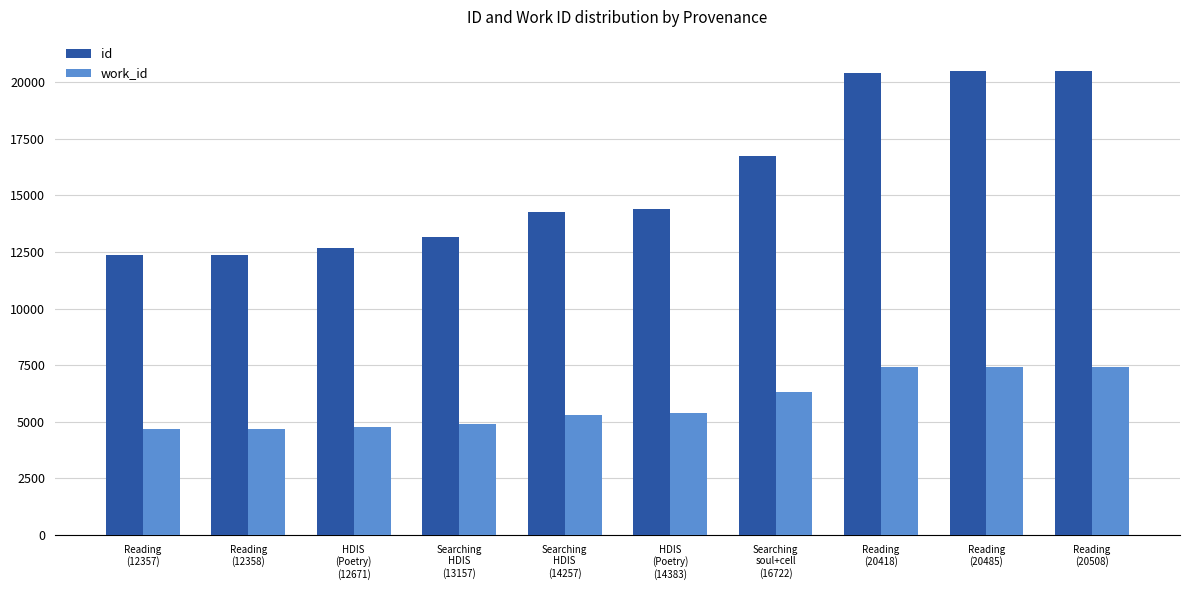

What is the greatest value displayed?

20508